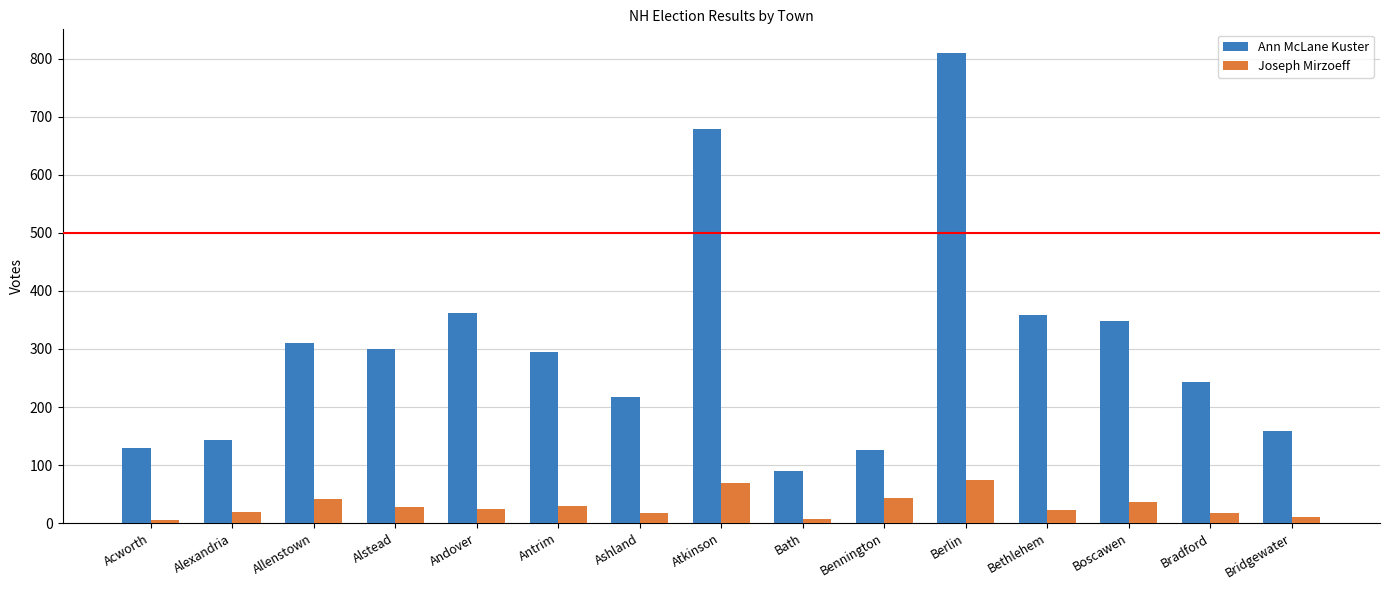

Which series has the widest spread of values?

Ann McLane Kuster